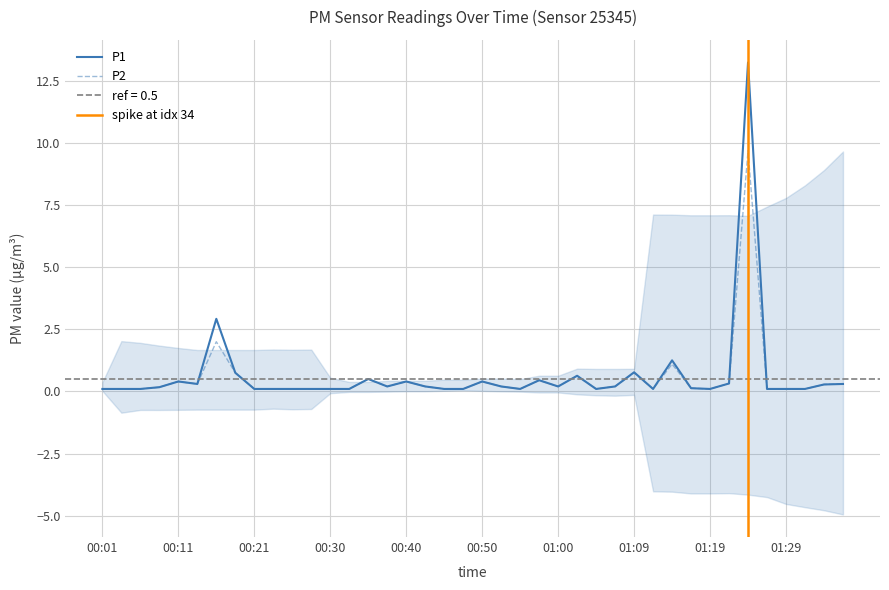

Reading right to left, list all the values displayed in this chart.

P1: 0.3	0.3	0.1	0.1	0.1	13.2	0.3	0.1	0.1	1.2	0.1	0.8	0.2	0.1	0.6	0.2	0.5	0.1	0.2	0.4	0.1	0.1	0.2	0.4	0.2	0.5	0.1	0.1	0.1	0.1	0.1	0.1	0.8	2.9	0.3	0.4	0.2	0.1	0.1	0.1
P2: 0.3	0.3	0.1	0.1	0.1	9.7	0.3	0.1	0.1	1.1	0.1	0.8	0.2	0.1	0.6	0.2	0.5	0.1	0.2	0.4	0.1	0.1	0.2	0.4	0.2	0.5	0.1	0.1	0.1	0.1	0.1	0.1	0.8	2.0	0.3	0.4	0.2	0.1	0.1	0.1